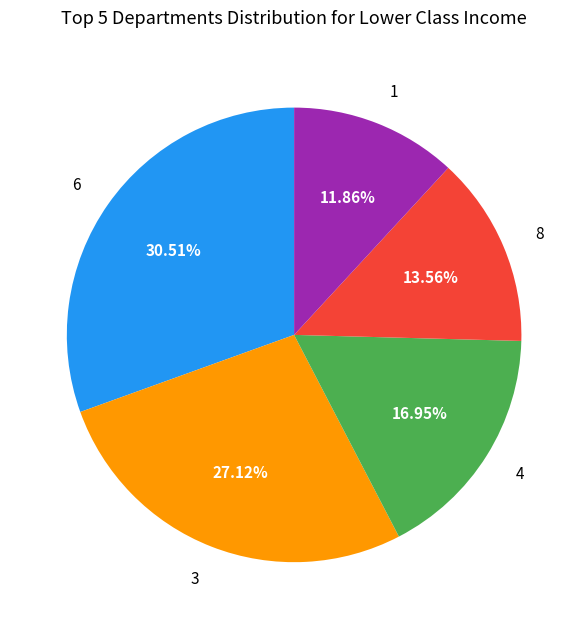

Rank the categories by value from highest to lowest.

6, 3, 4, 8, 1